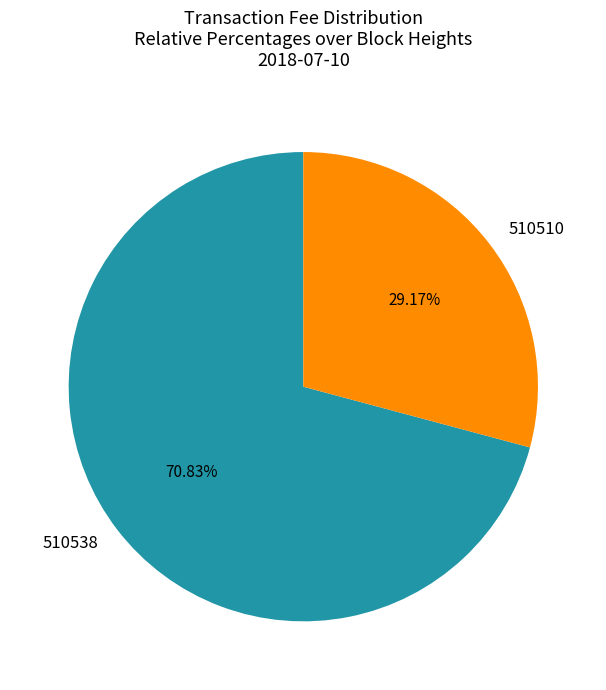

True or false: 510510 accounts for 29% of the total.

True